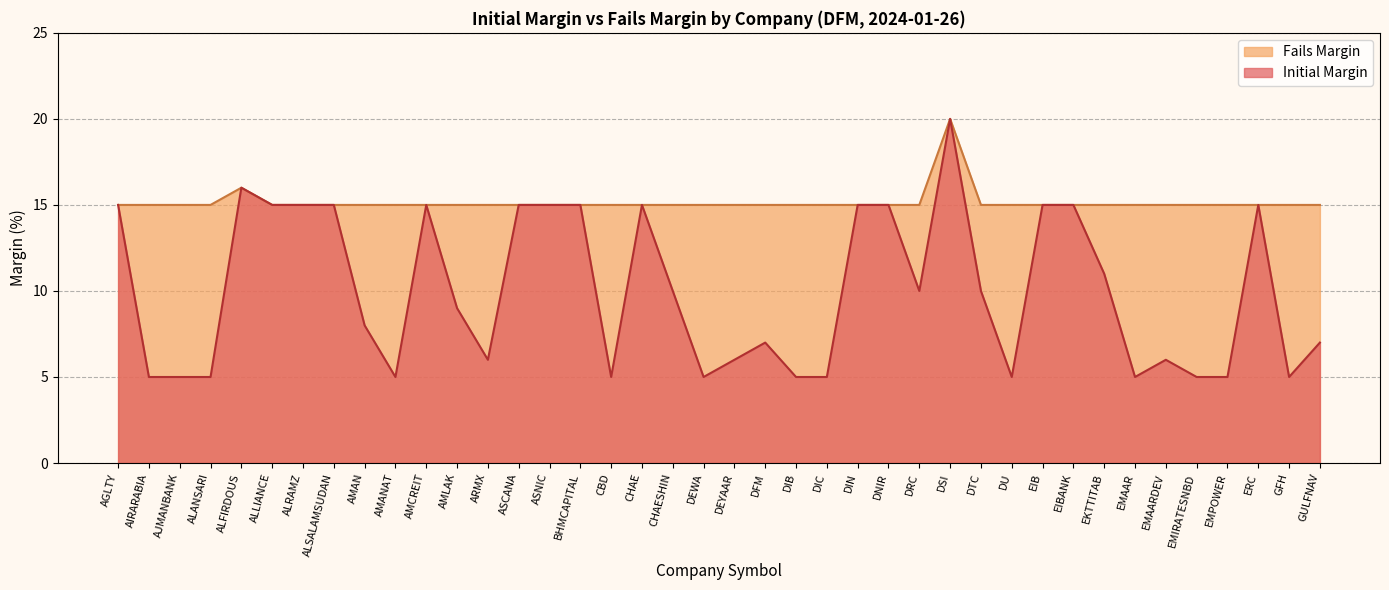

What is the difference between the second highest and second lowest values in the Fails Margin series?

1